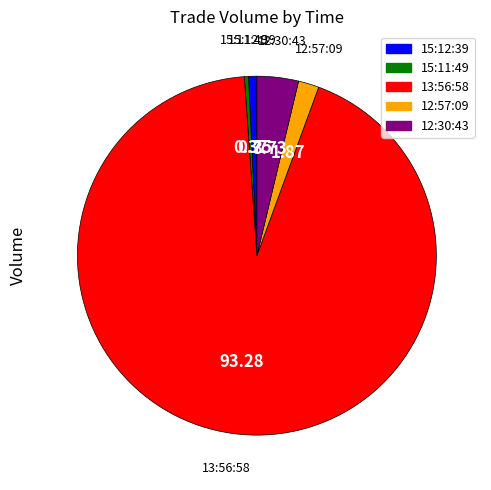

Which category accounts for the majority?

13:56:58